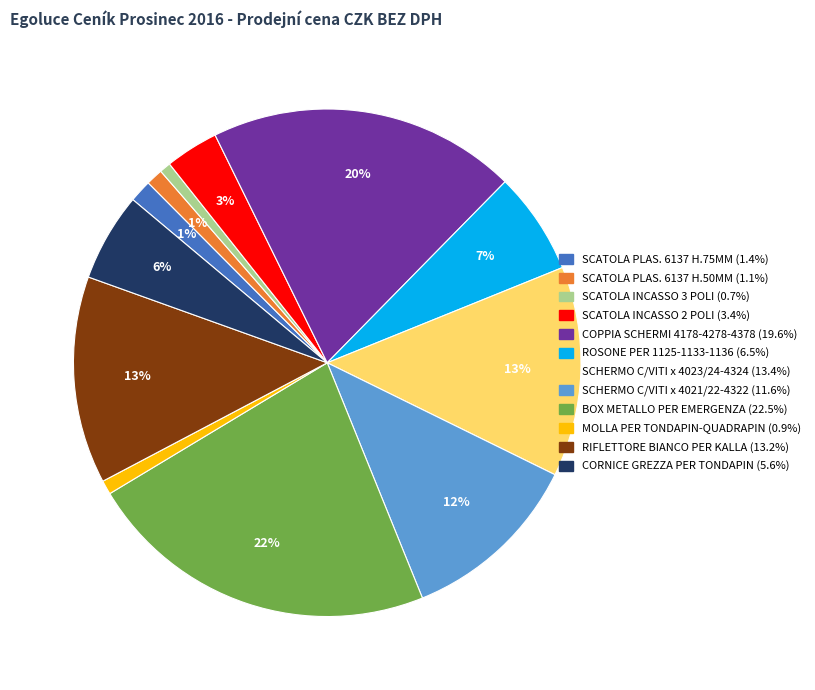

To the nearest percent, what is the average slice percentage?

8%